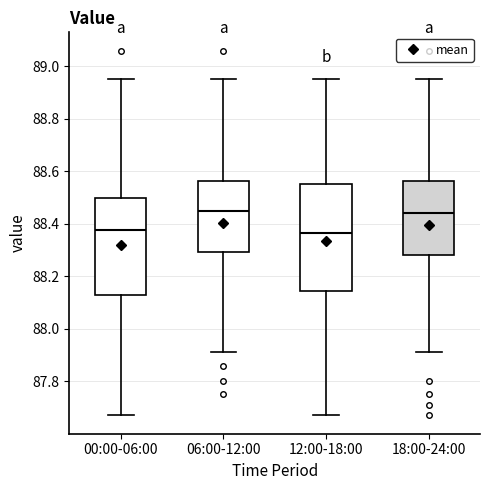

Which box is the tallest, from its lower edge to its upper edge?

12:00-18:00